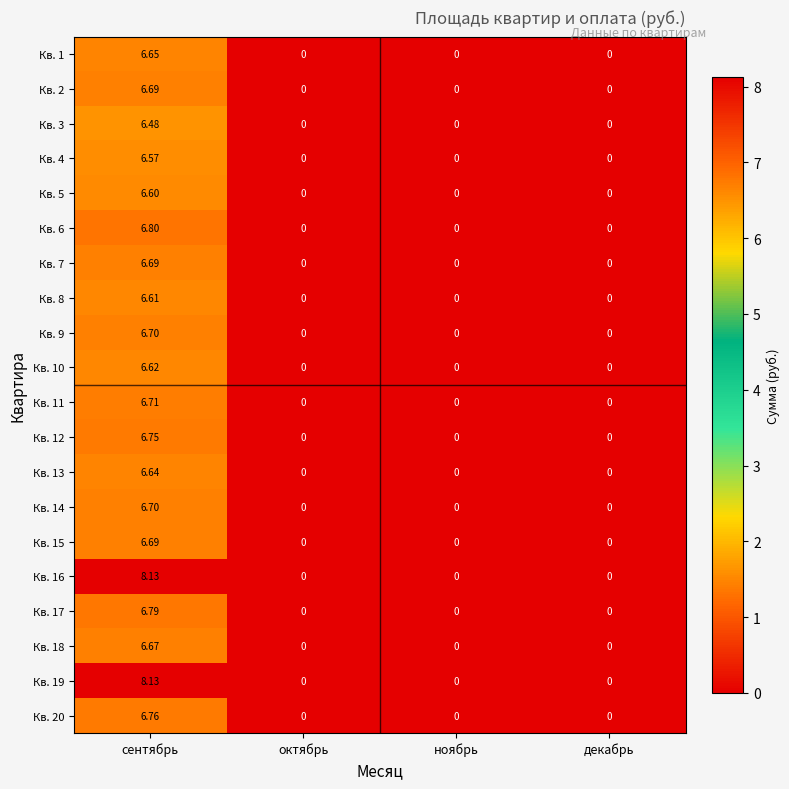

Which category has the highest value in the Кв. 14 series?

сентябрь